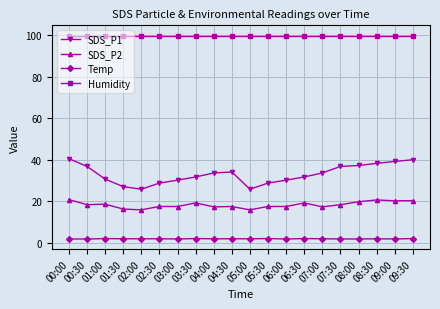

What is the maximum value shown in the chart?

99.9